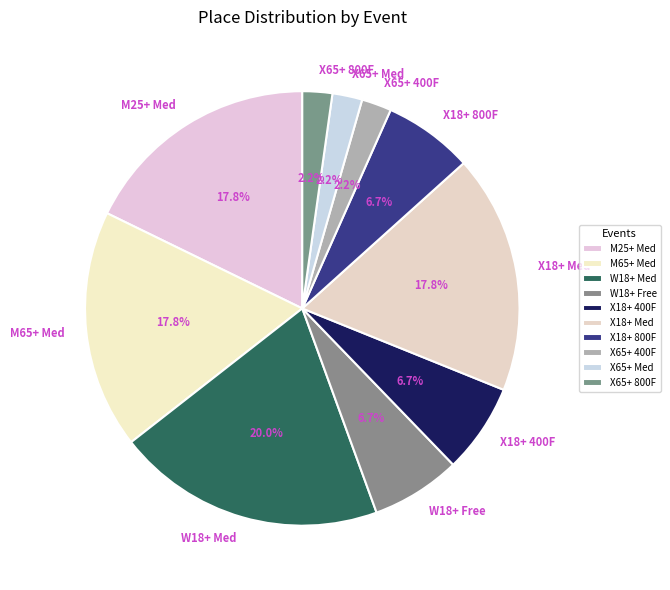

Which has a higher value, X18+ 400F or M25+ Med?

M25+ Med